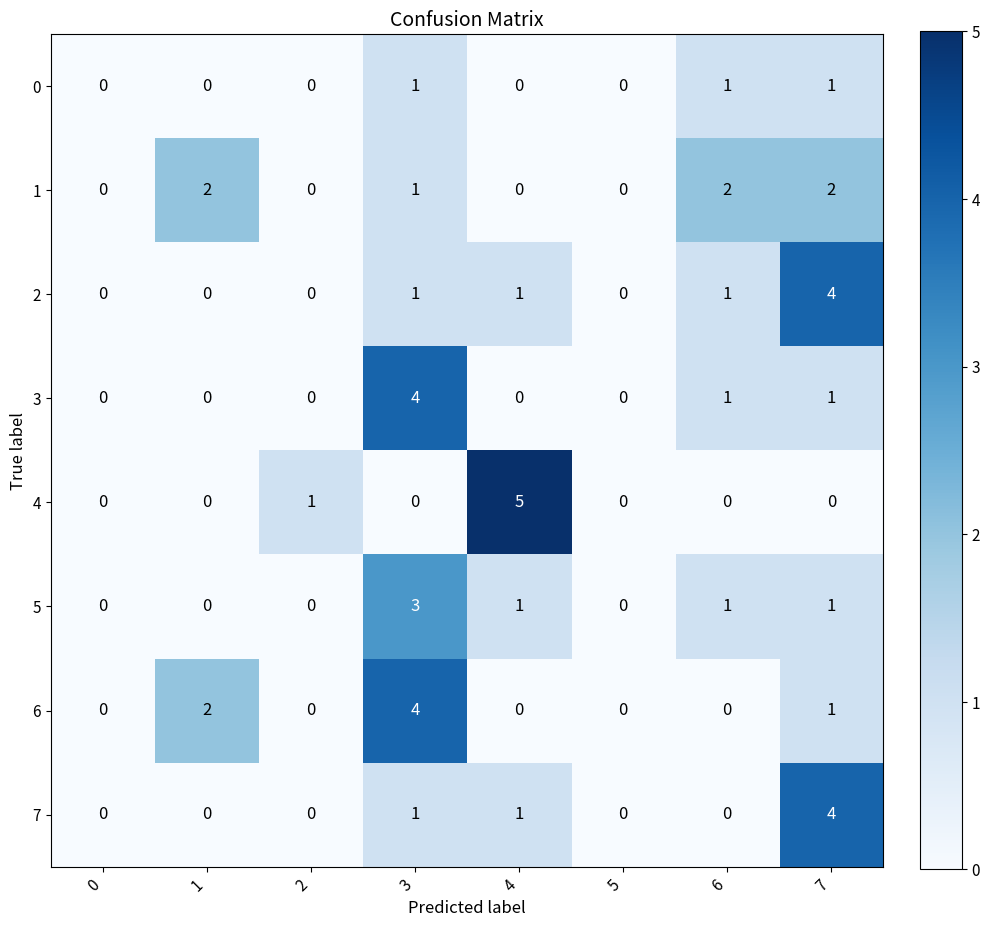

Which series has the largest range (max minus min)?

4